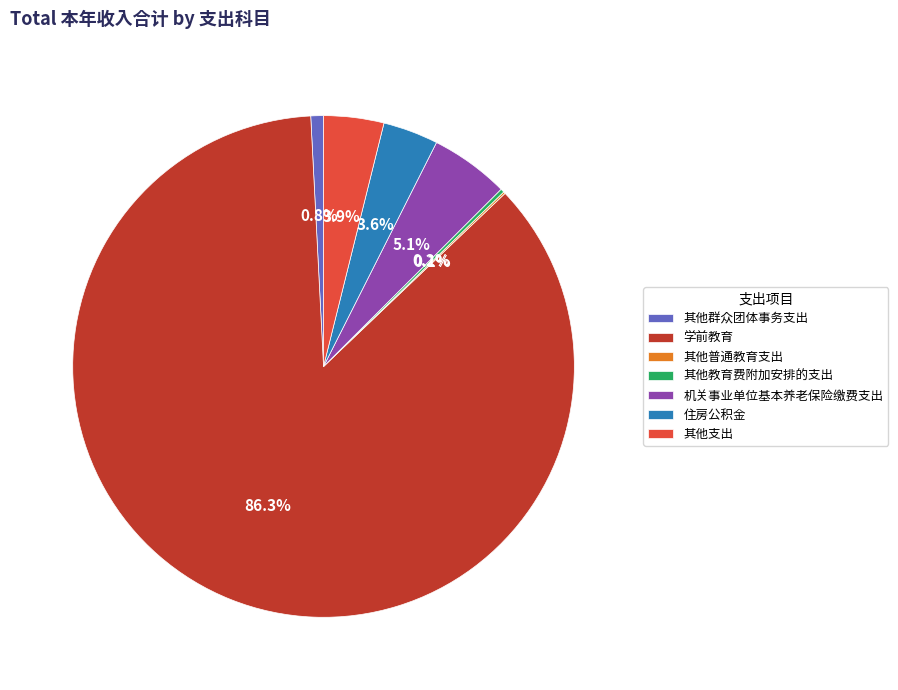

Approximately how many times larger is the value at 机关事业单位基本养老保险缴费支出 compared to 其他群众团体事务支出?

6.2